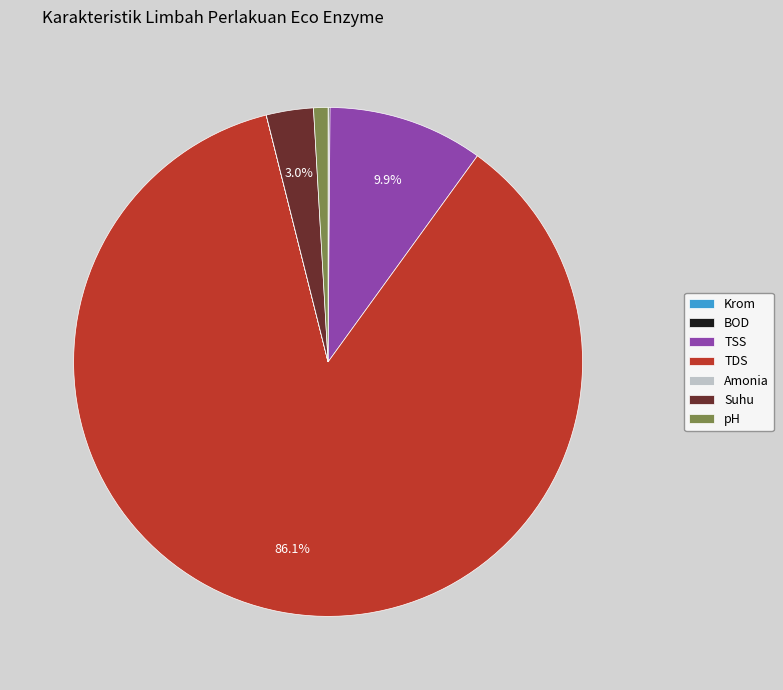

Approximately how many times larger is the value at TSS compared to pH?

10.8